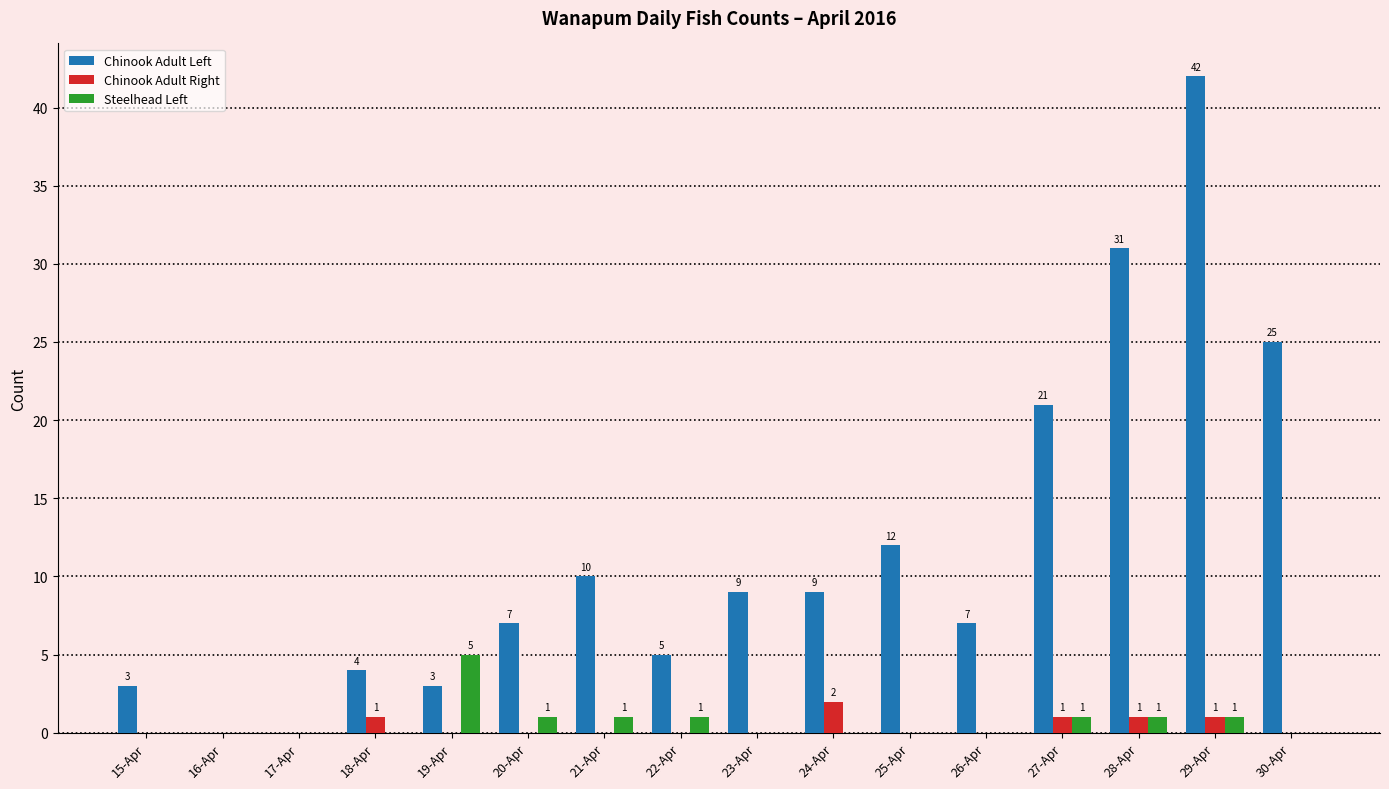

At which category is the sum across all series the highest?

29-Apr